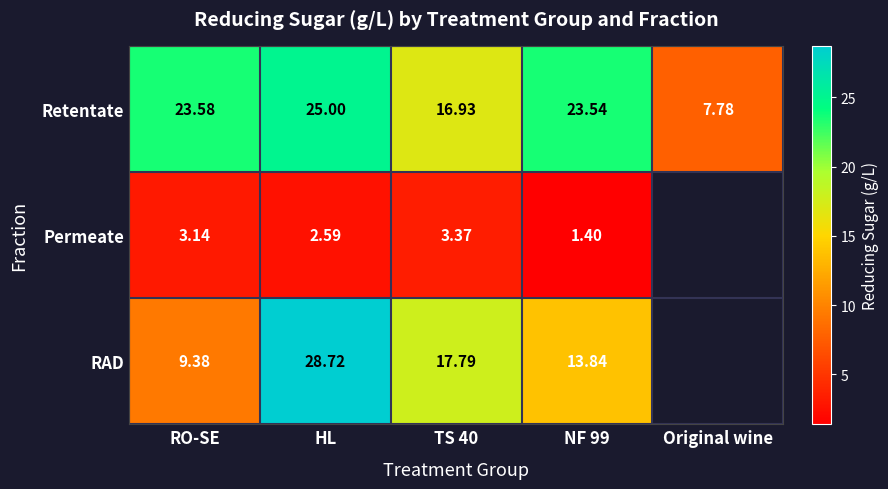

Rank the categories by Retentate value from lowest to highest.

Original wine, TS 40, NF 99, RO-SE, HL